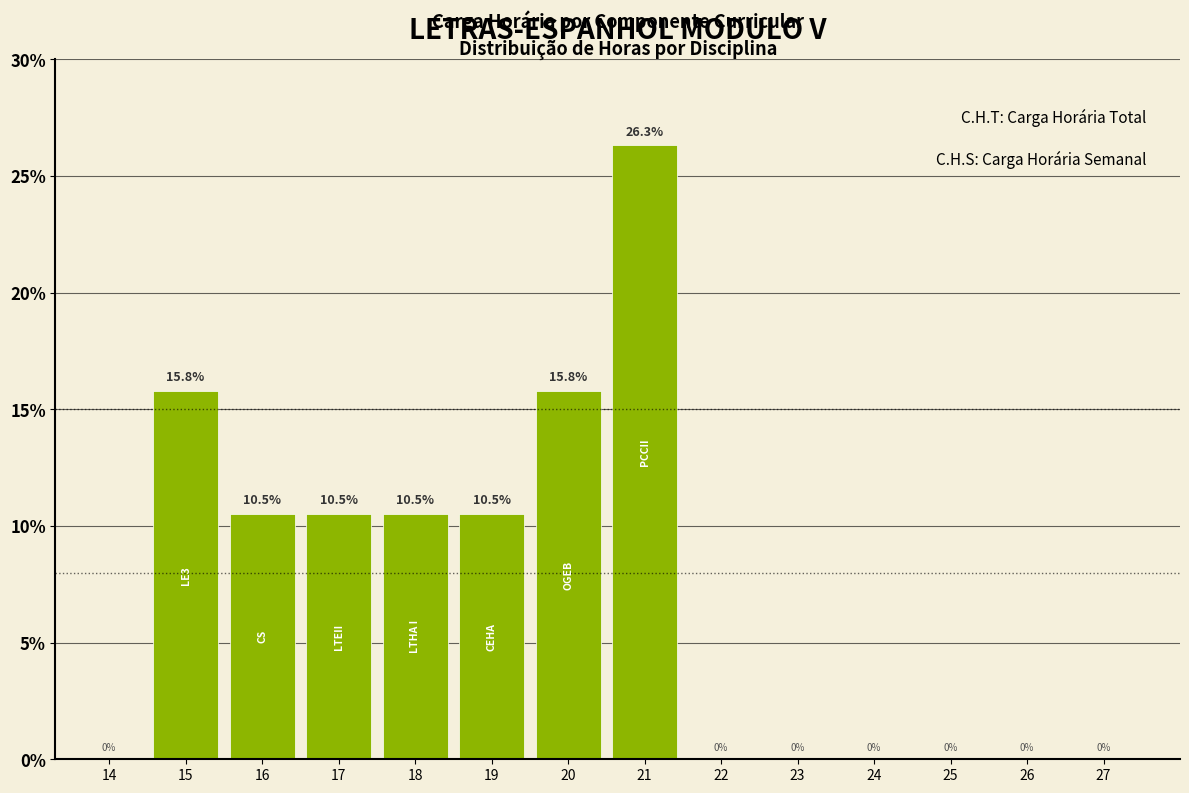

Reading left to right, transcribe all the data shown in this chart.

15.8	10.5	10.5	10.5	10.5	15.8	26.3